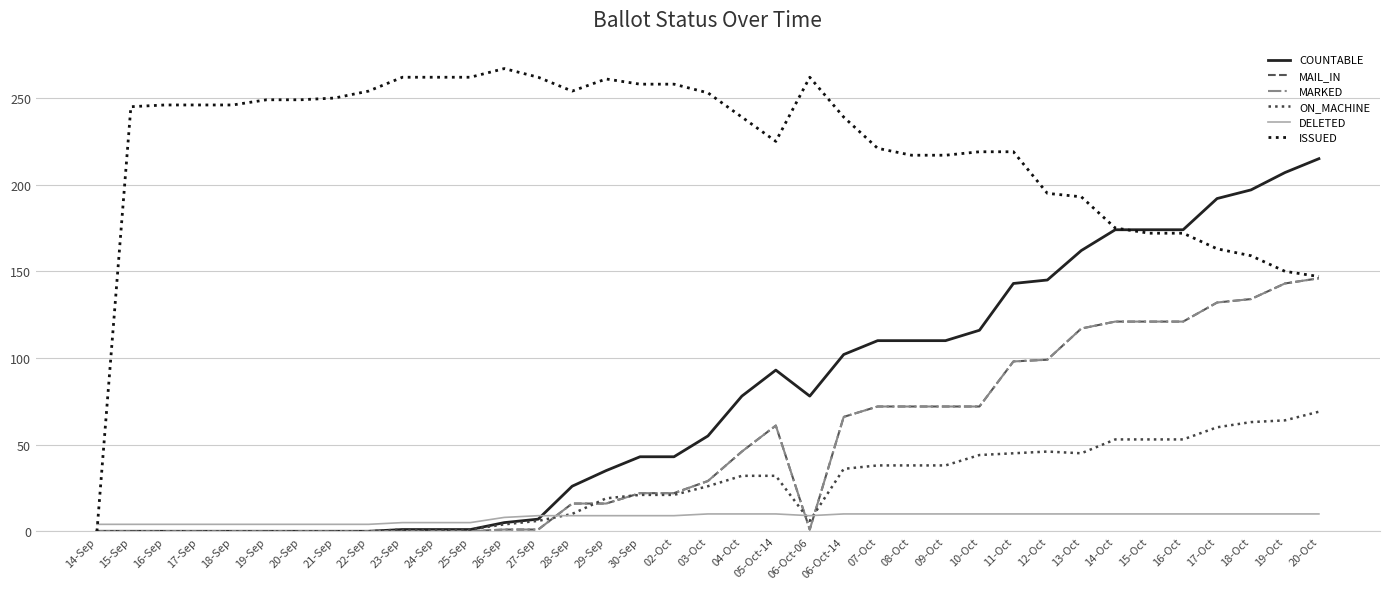

What is the sum of all MAIL_IN values?

1801